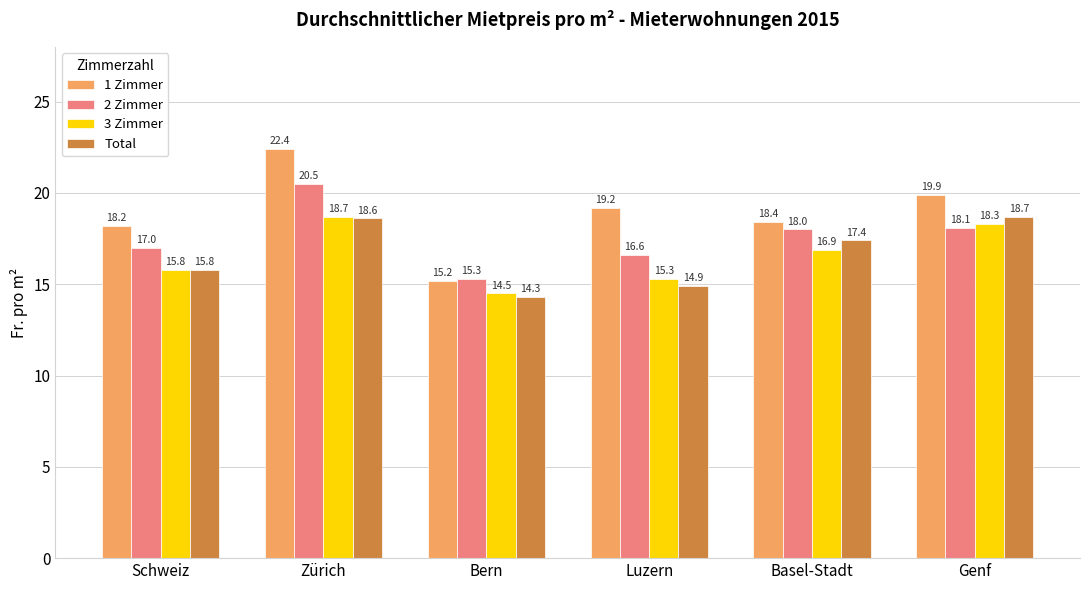

What is the total value across all series at Schweiz?

66.8